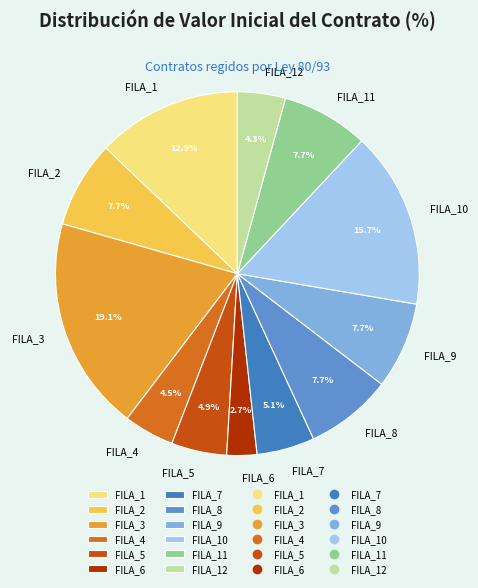

To the nearest percent, what is the average slice percentage?

8%